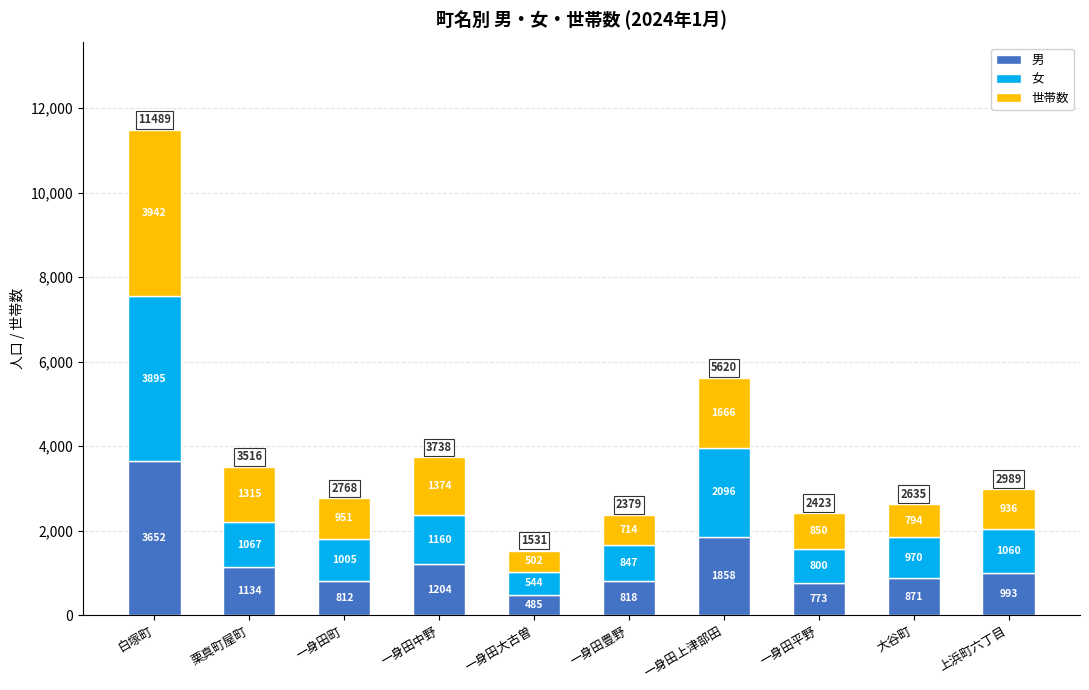

Are the bars horizontal?

No